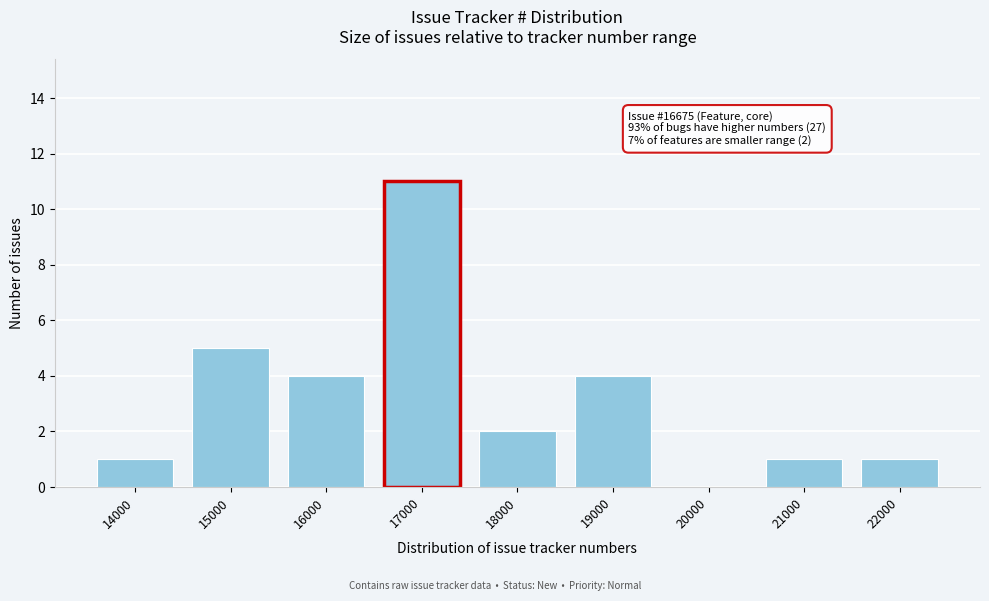

Reading left to right, extract all data points from this chart.

14000=1	15000=5	16000=4	17000=11	18000=2	19000=4	20000=0	21000=1	22000=1